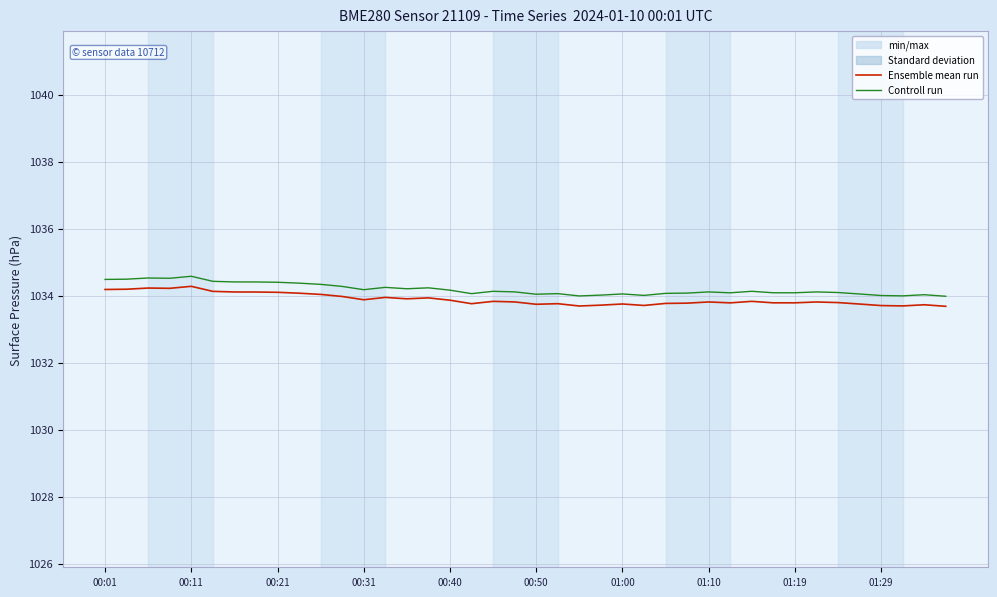

What is the highest value of the Ensemble mean run series?

1034.3